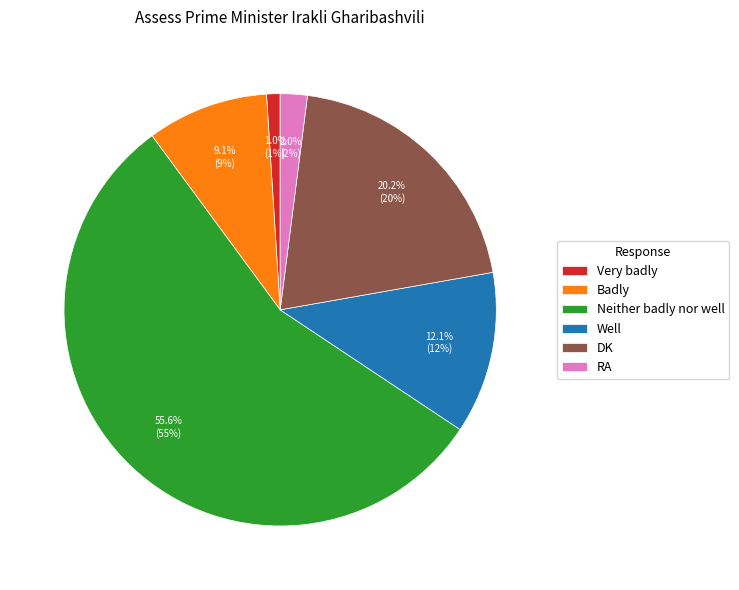

To the nearest percent, what is the average slice percentage?

17%